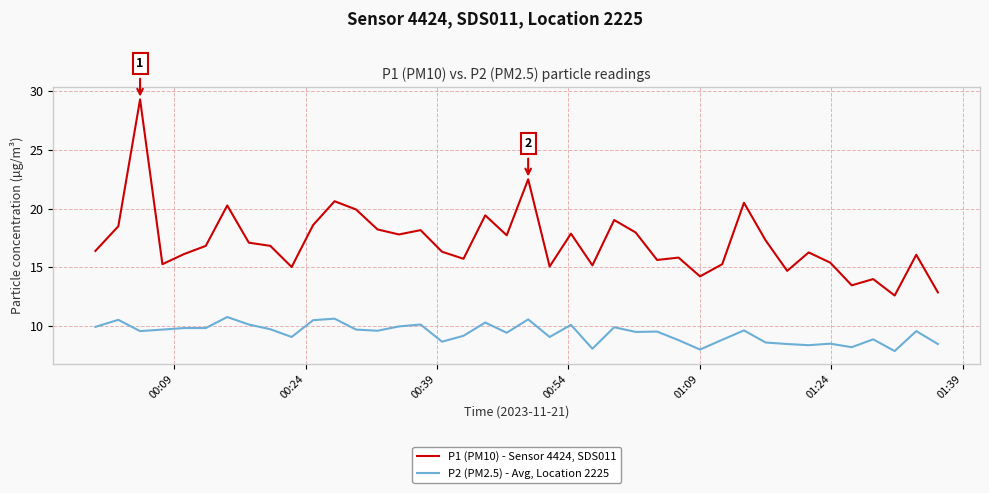

What is the minimum value for P1 (PM10) - Sensor 4424, SDS011?

12.6